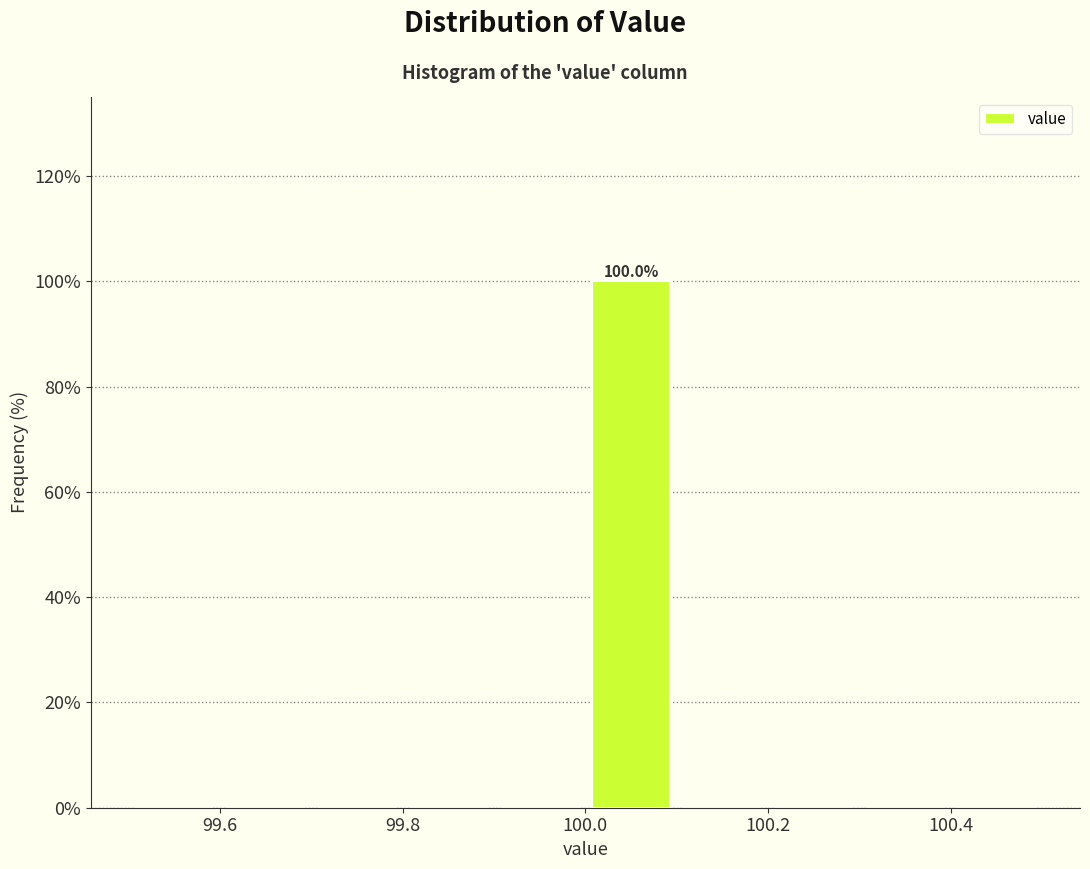

Over which range of the x-axis is the bar tallest?

100.0 to 100.1